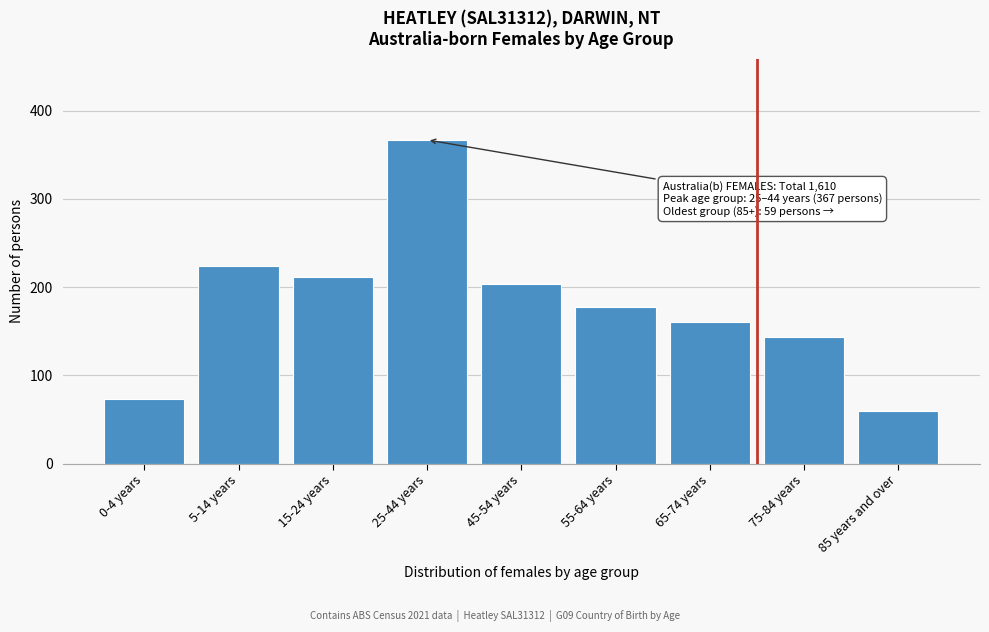

Reading left to right, what are all the values shown in this chart?

0-4 years=73	5-14 years=224	15-24 years=212	25-44 years=367	45-54 years=204	55-64 years=177	65-74 years=161	75-84 years=143	85 years and over=59